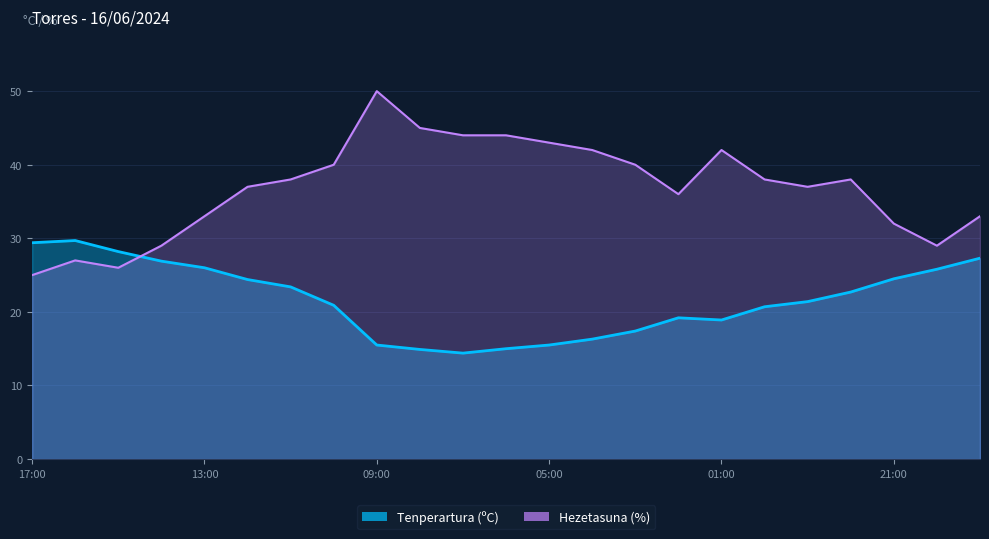

What is the average value of the Tenperartura (ºC) series?

21.7